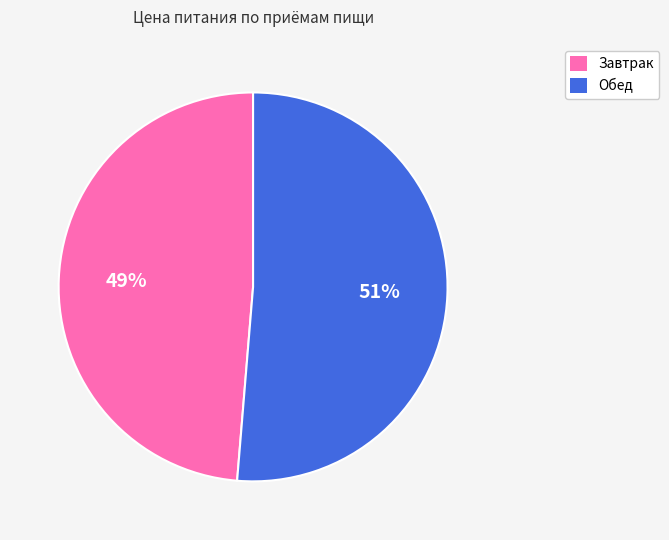

Which has a higher value, Завтрак or Обед?

Обед